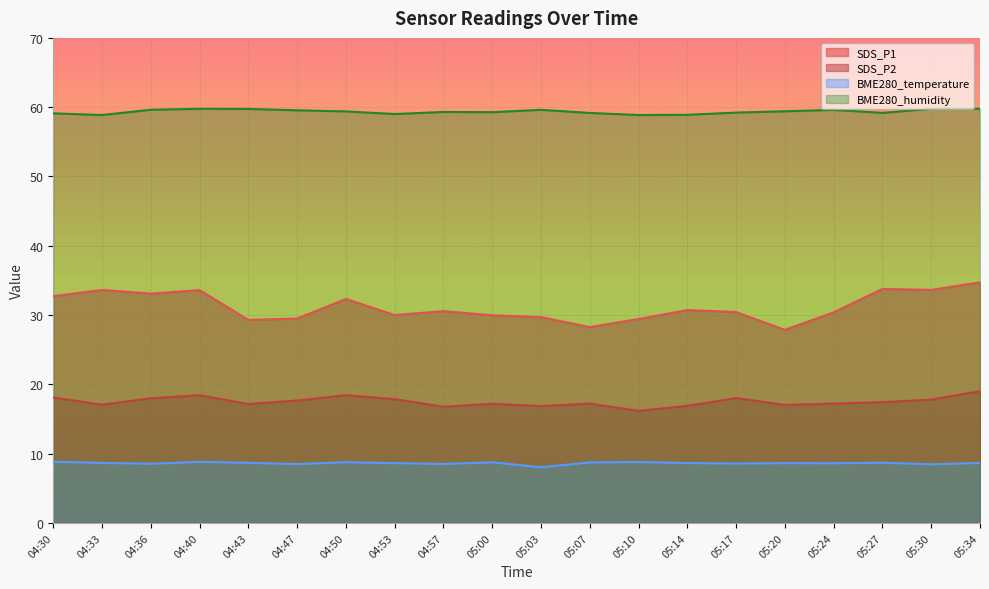

Reading left to right, transcribe all the data shown in this chart.

SDS_P1: 04:30=32.7	04:33=33.6	04:36=33.1	04:40=33.6	04:43=29.3	04:47=29.5	04:50=32.3	04:53=30.0	04:57=30.6	05:00=30.0	05:03=29.7	05:07=28.3	05:10=29.4	05:14=30.7	05:17=30.4	05:20=27.9	05:24=30.4	05:27=33.8	05:30=33.6	05:34=34.7
SDS_P2: 04:30=18.1	04:33=17.1	04:36=18.0	04:40=18.4	04:43=17.2	04:47=17.7	04:50=18.4	04:53=17.9	04:57=16.8	05:00=17.2	05:03=16.9	05:07=17.2	05:10=16.2	05:14=16.9	05:17=18.0	05:20=17.0	05:24=17.2	05:27=17.4	05:30=17.8	05:34=19.0
BME280_temperature: 04:30=8.8	04:33=8.7	04:36=8.5	04:40=8.8	04:43=8.7	04:47=8.5	04:50=8.8	04:53=8.6	04:57=8.5	05:00=8.8	05:03=8.0	05:07=8.7	05:10=8.8	05:14=8.7	05:17=8.6	05:20=8.6	05:24=8.6	05:27=8.7	05:30=8.5	05:34=8.7
BME280_humidity: 04:30=59.1	04:33=58.9	04:36=59.6	04:40=59.8	04:43=59.8	04:47=59.5	04:50=59.4	04:53=59.0	04:57=59.3	05:00=59.3	05:03=59.6	05:07=59.2	05:10=58.9	05:14=58.9	05:17=59.2	05:20=59.4	05:24=59.6	05:27=59.2	05:30=59.8	05:34=59.8